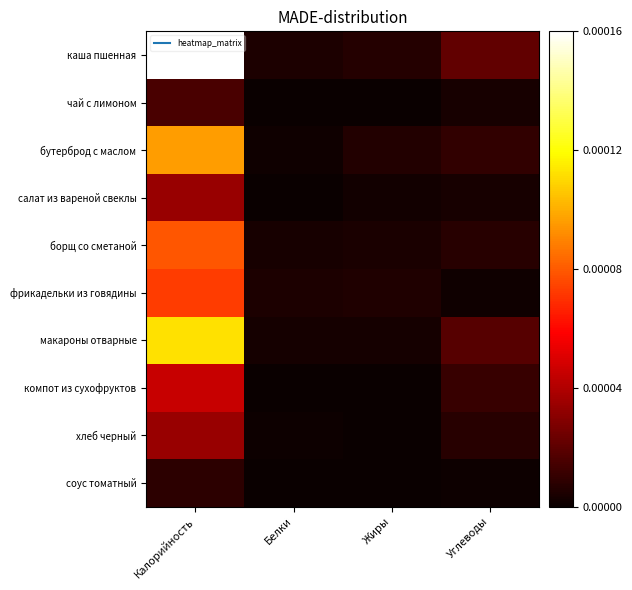

At Жиры, list the series in order from smallest to largest.

чай с лимоном, компот из сухофруктов, хлеб черный, соус томатный, салат из вареной свеклы, макароны отварные, борщ со сметаной, фрикадельки из говядины, бутерброд с маслом, каша пшенная